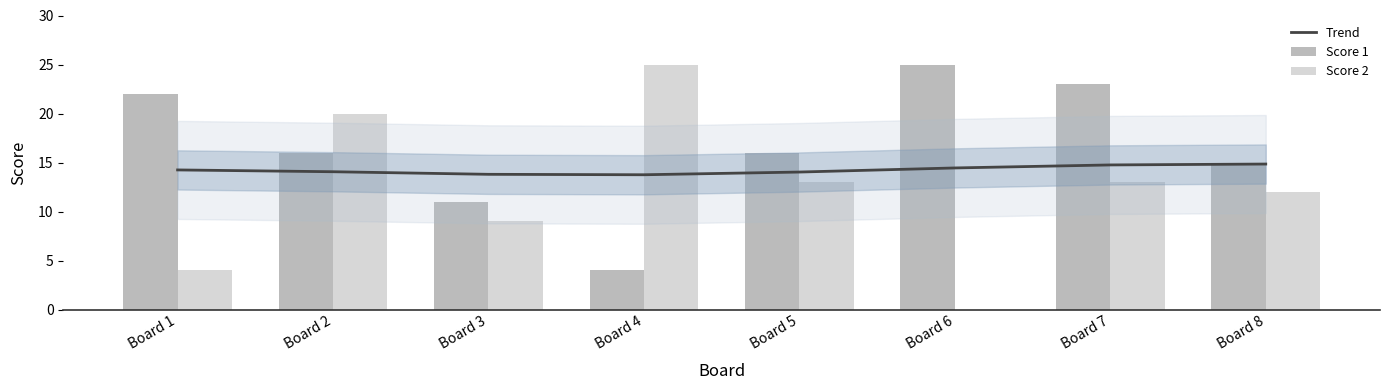

How many values in the Trend series exceed 14?

6